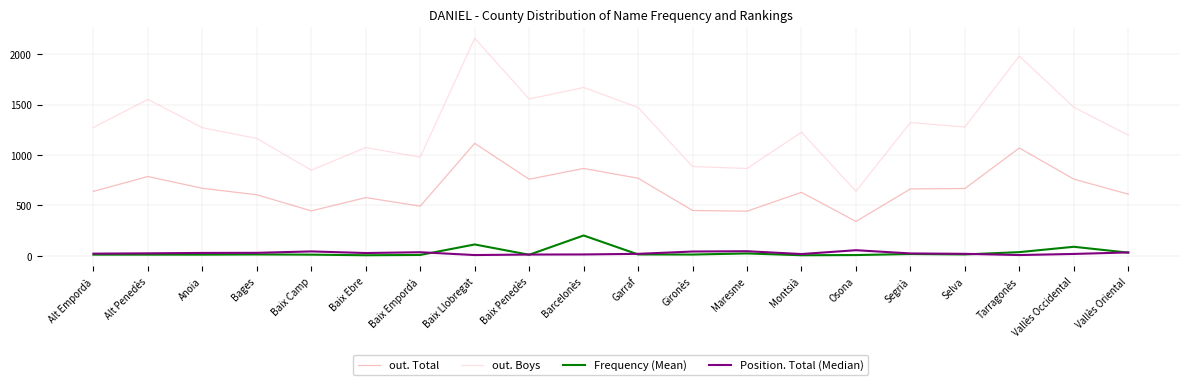

Which series changed the most between Anoia and Gironès?

out. Boys